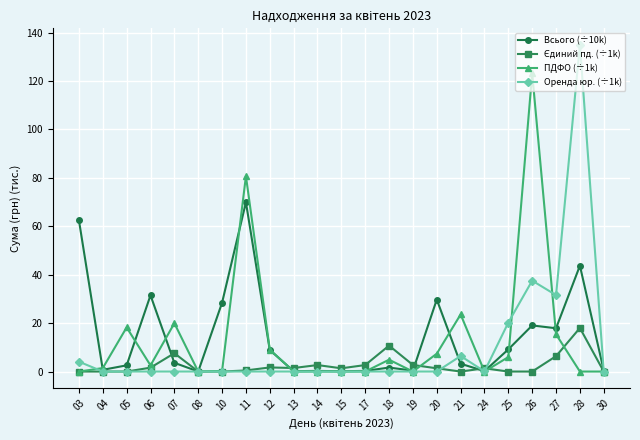

What is the maximum value for Оренда юр. (÷1k)?

135.0